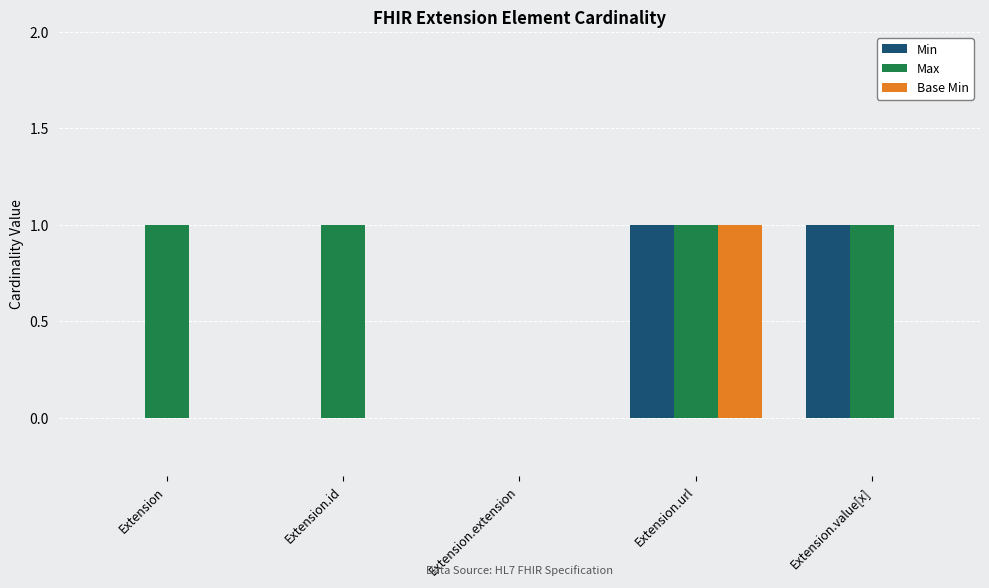

The Base Min series shows 0 at Extension.id. True or false?

True